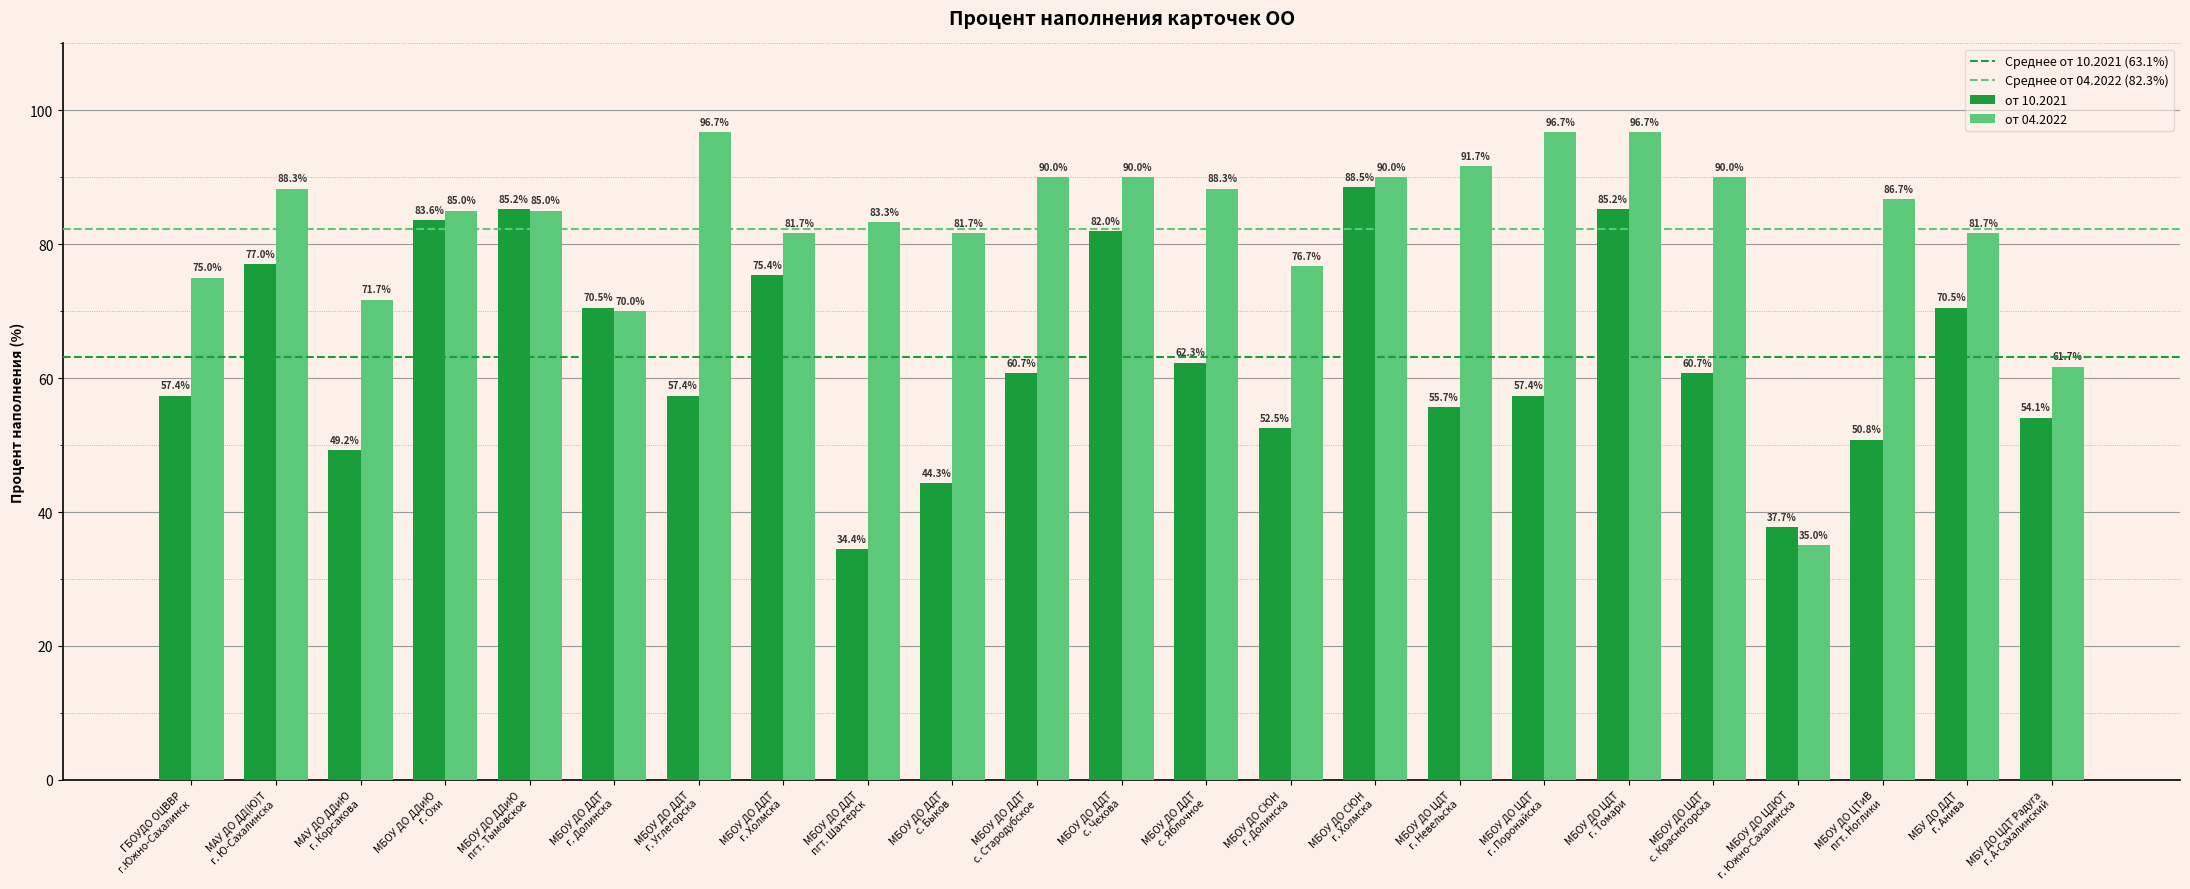

At which category is the sum across all series the highest?

МБОУ ДО ЦДТ
г. Томари